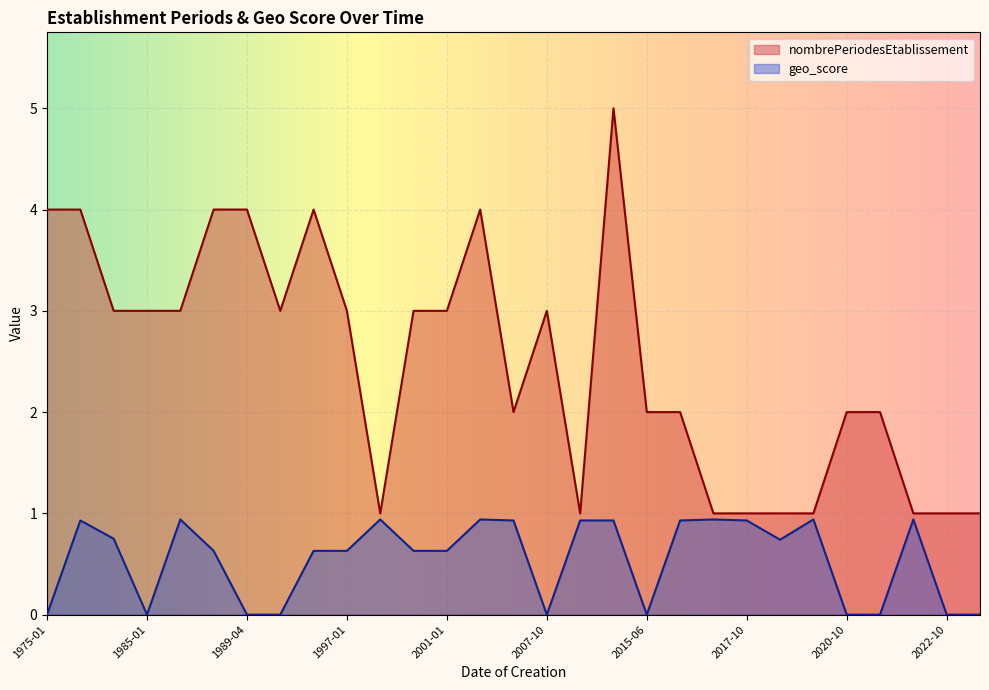

Which series has the widest spread of values?

nombrePeriodesEtablissement